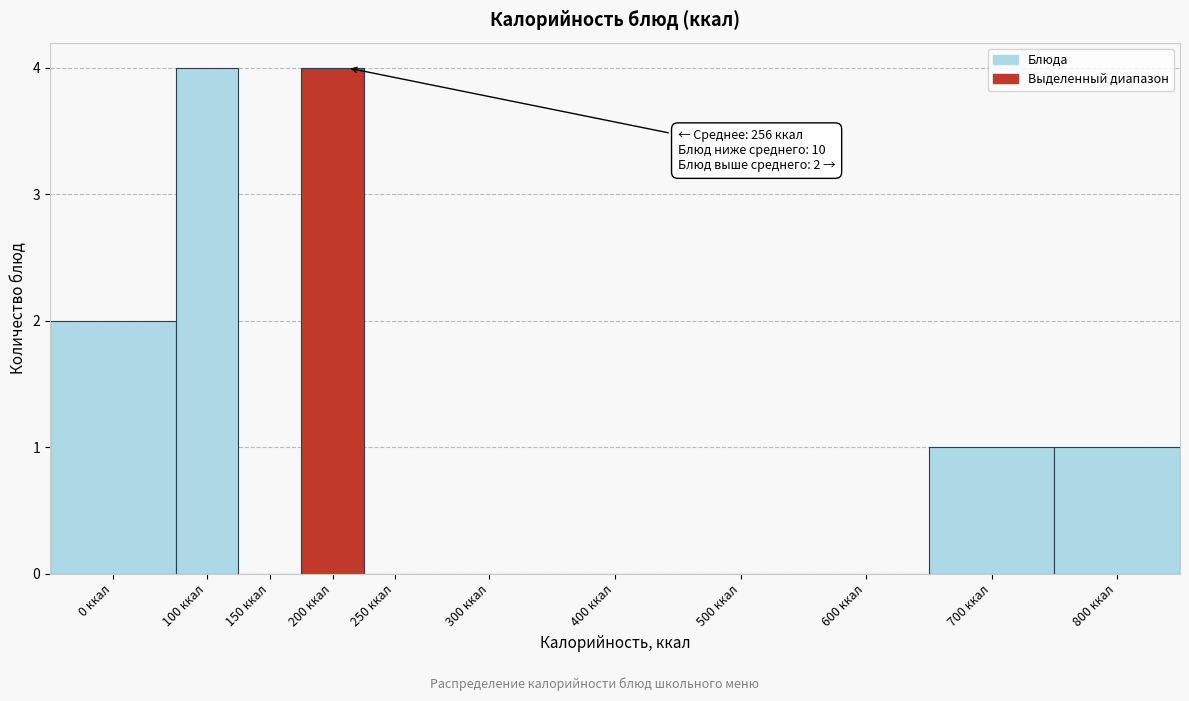

Reading left to right, list all the values displayed in this chart.

0 ккал=2	100 ккал=4	150 ккал=0	200 ккал=4	250 ккал=0	300 ккал=0	400 ккал=0	500 ккал=0	600 ккал=0	700 ккал=1	800 ккал=1